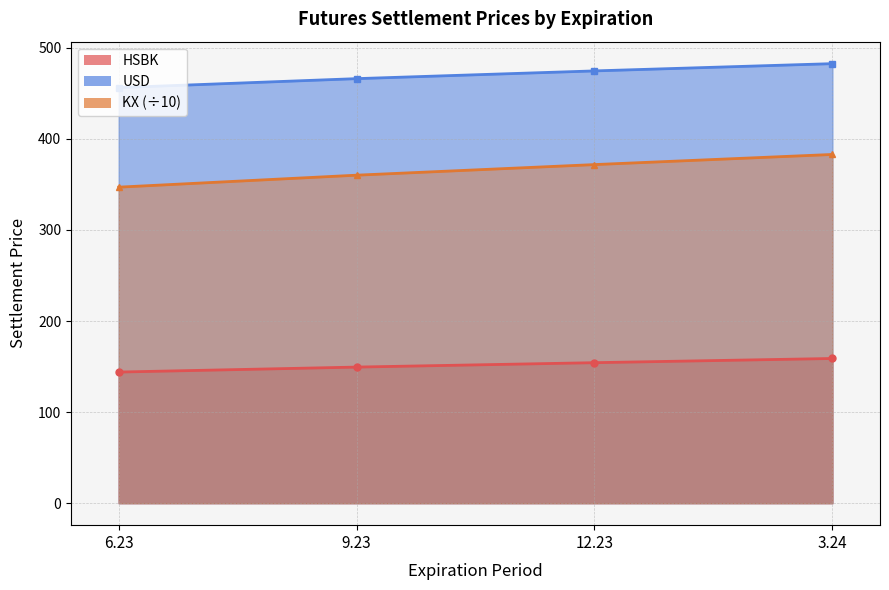

What is the highest value of the USD series?

482.6